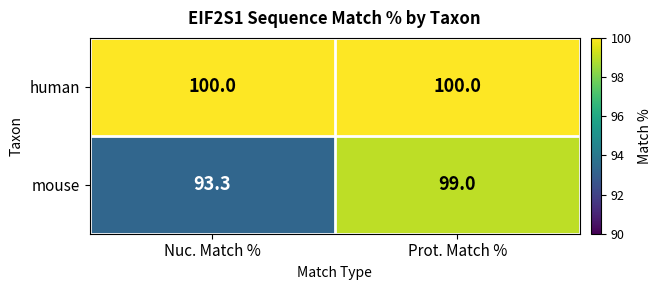

Reading left to right, extract all data points from this chart.

human: Nuc. Match %=100.0	Prot. Match %=100.0
mouse: Nuc. Match %=93.3	Prot. Match %=99.0